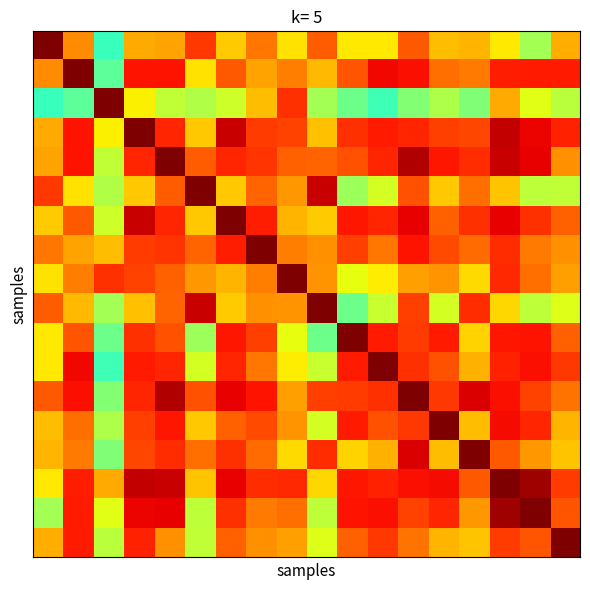

What is the difference between the highest and lowest values at 2?

0.6